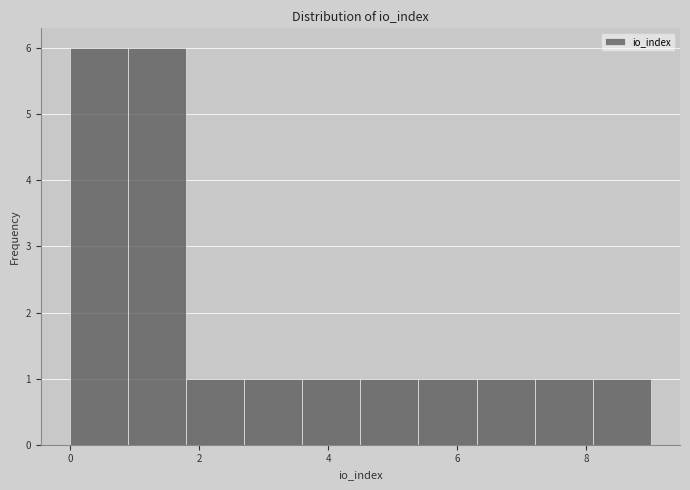

What is the height of the bar covering 0.0 to 0.9 on the x-axis? Neither the bar edges nor the heights are printed on the chart, so give them approximately, as read against the axes.

6